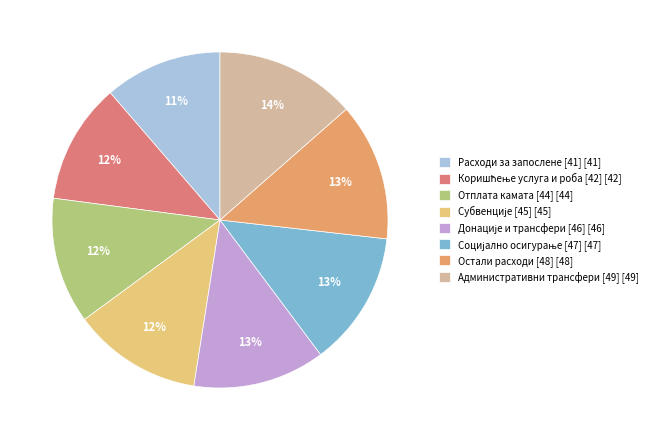

The Расходи за запослене [41] [41] slice represents 11% of the pie. True or false?

True